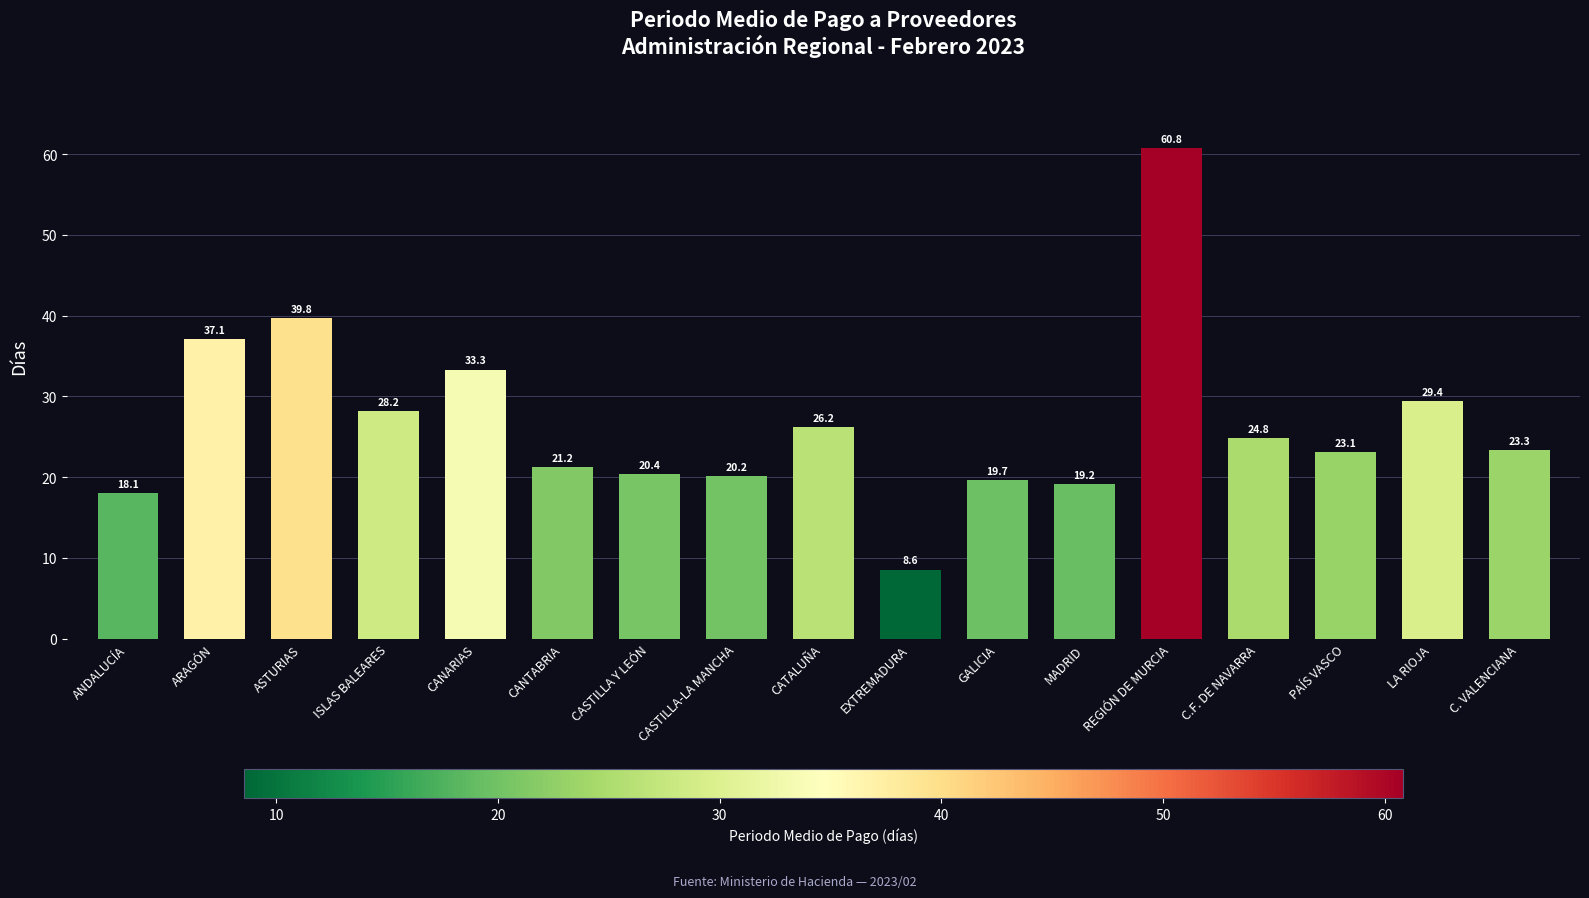

True or false: the data shows 37.1 at ARAGÓN.

True